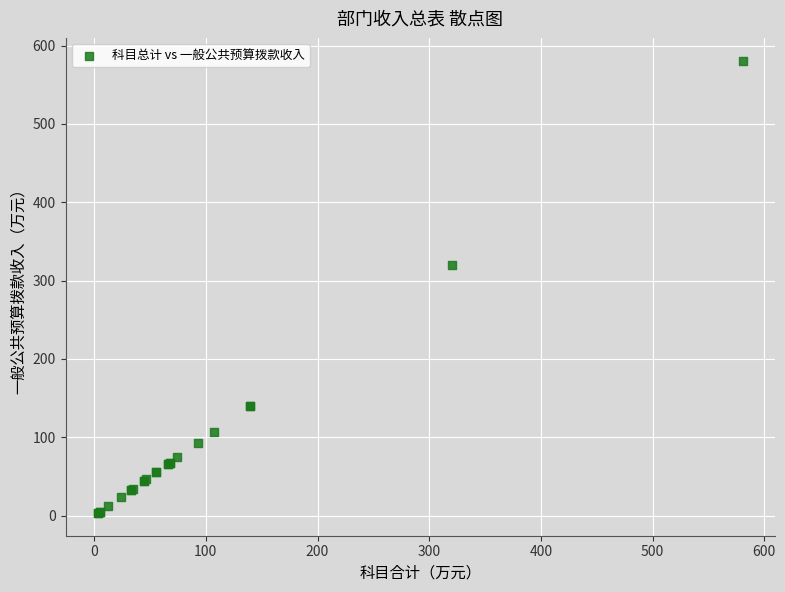

What Y value in the scatter plot is closest to 292?

320.0